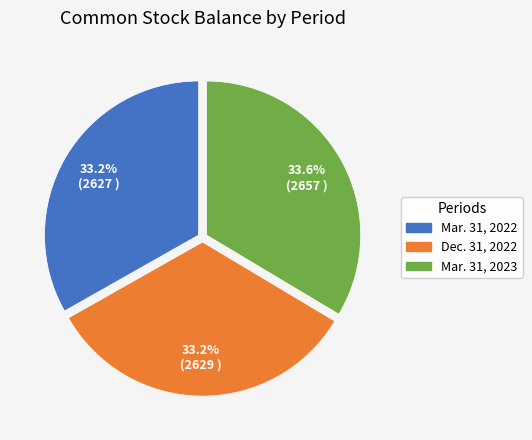

What is the ratio of the value at Dec. 31, 2022 to the value at Mar. 31, 2023?

1.0